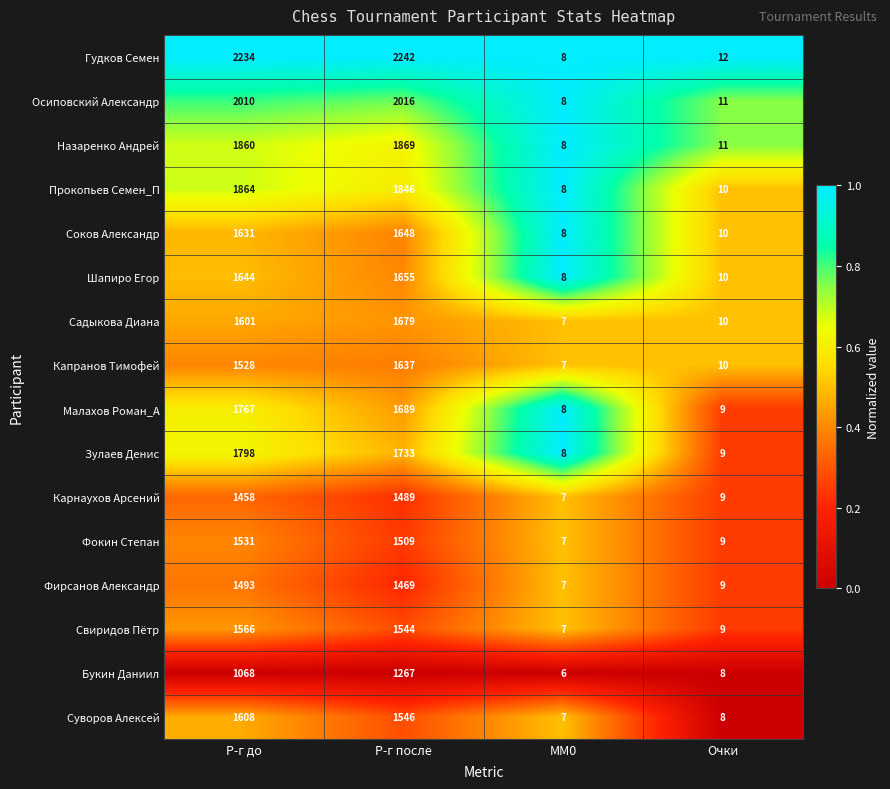

What is the difference between the highest and lowest values at Очки?

4